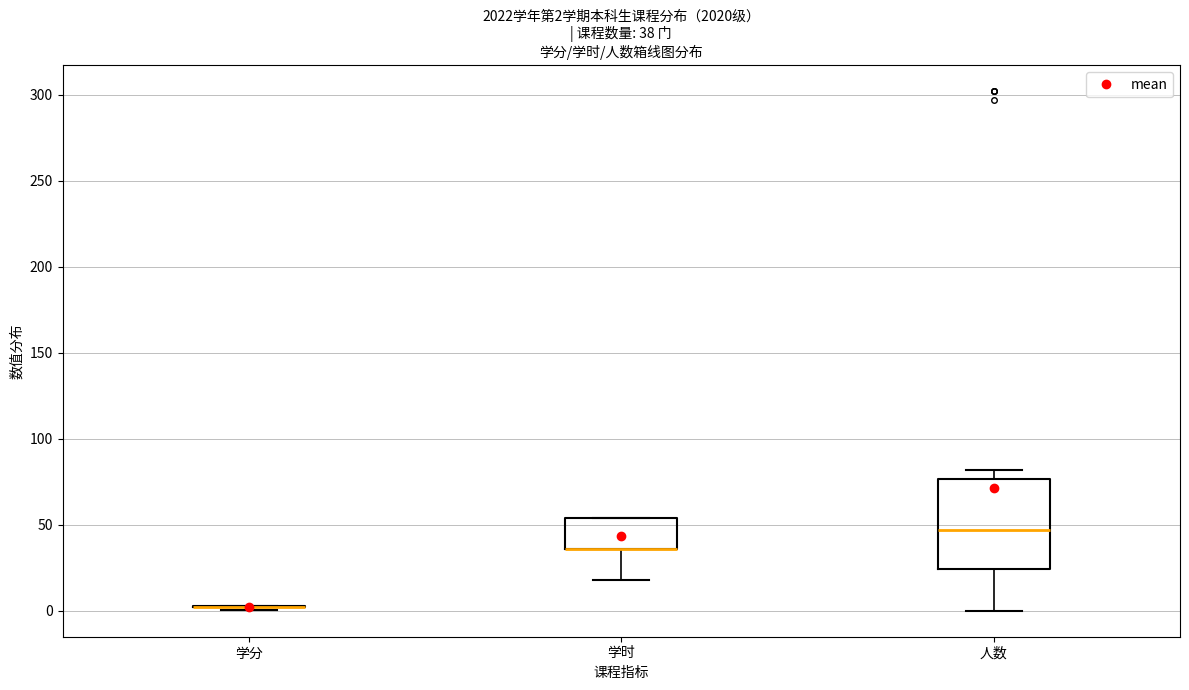

Comparing the boxes themselves (not the whiskers), which one is the tallest?

人数